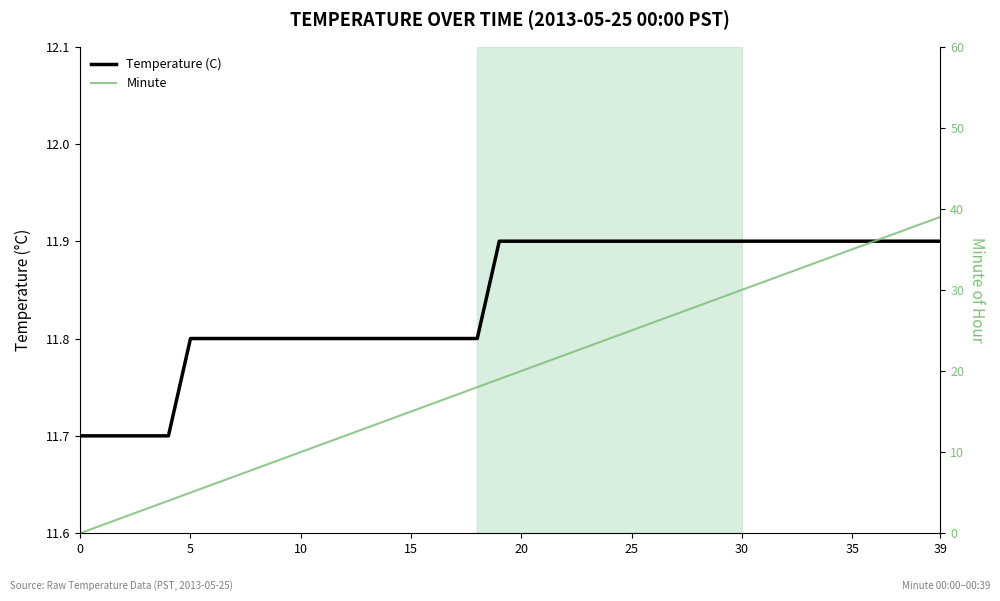

Which series ends up on top after the final intersection of Minute and Temperature (C)?

Minute